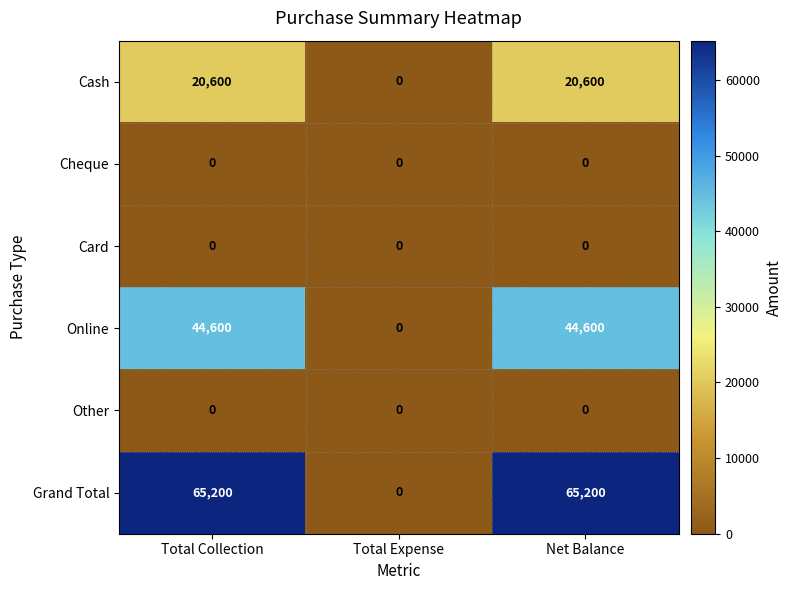

What is the sum of the Grand Total values at Total Expense and Total Collection?

65200